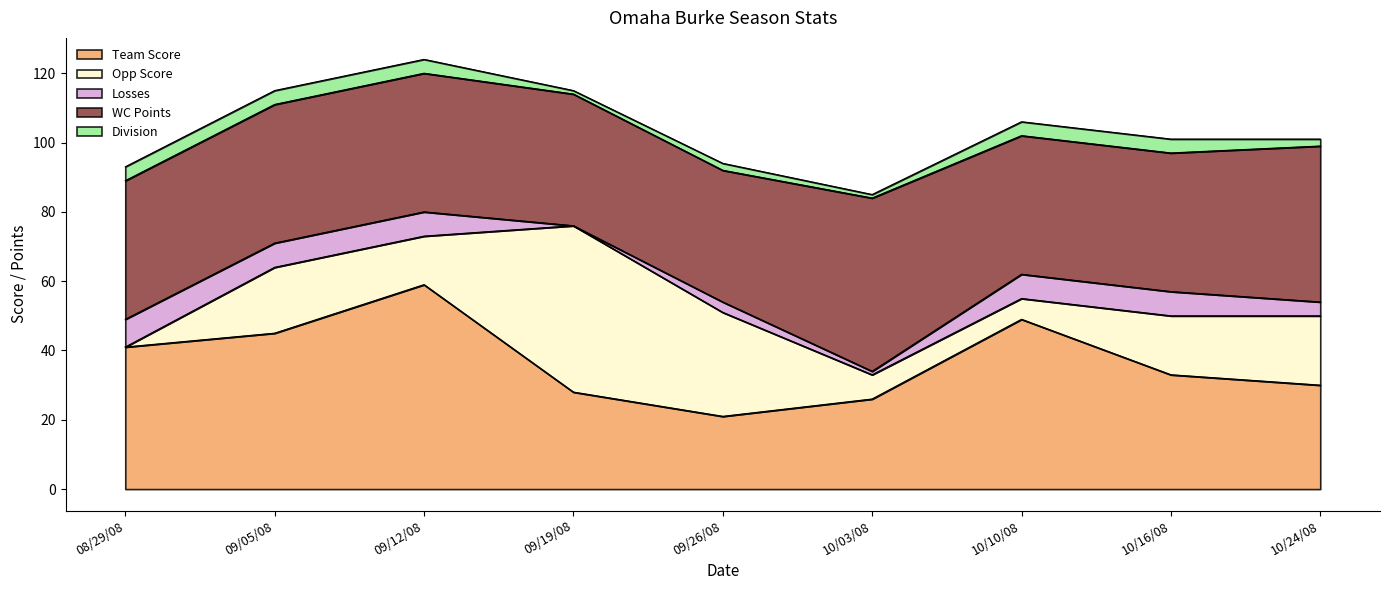

Which series changed the most between 08/29/08 and 10/24/08?

Opp Score